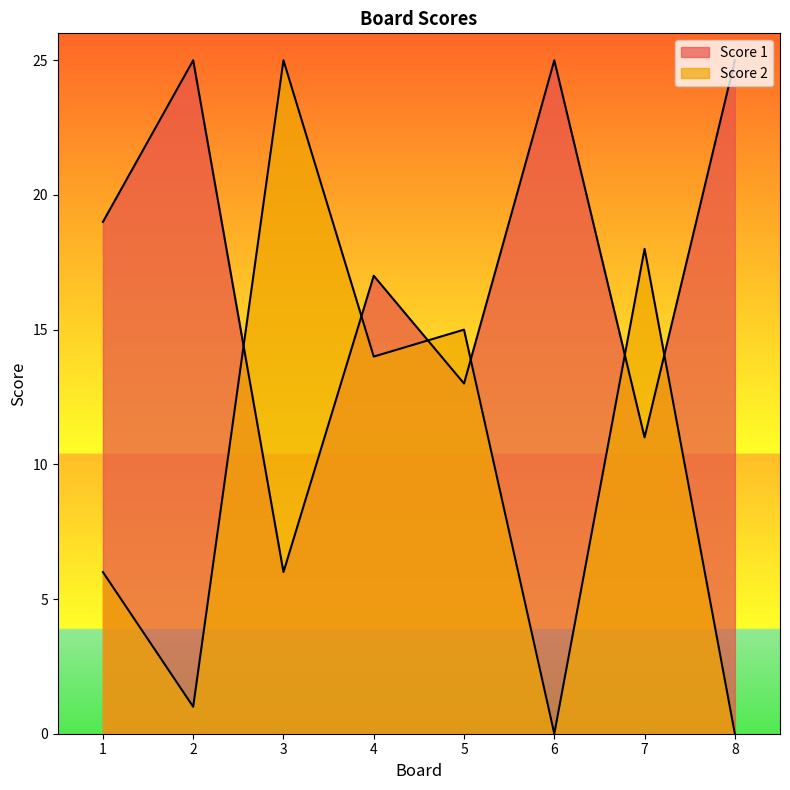

In Score 2, how many points are lower than both neighbors (excluding endpoints)?

3